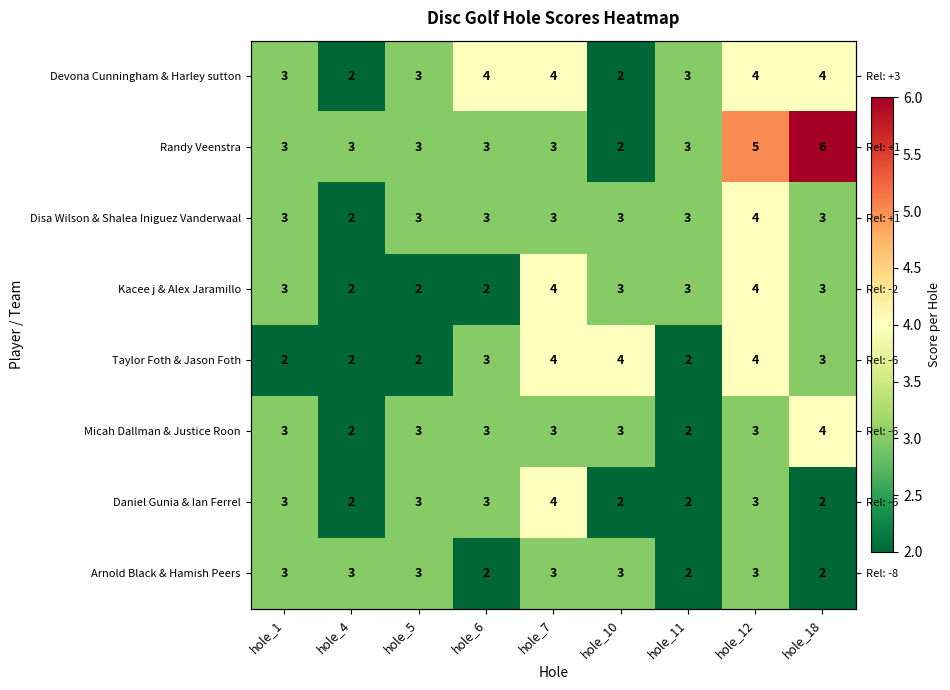

What is the average value of the Micah Dallman & Justice Roon series?

3